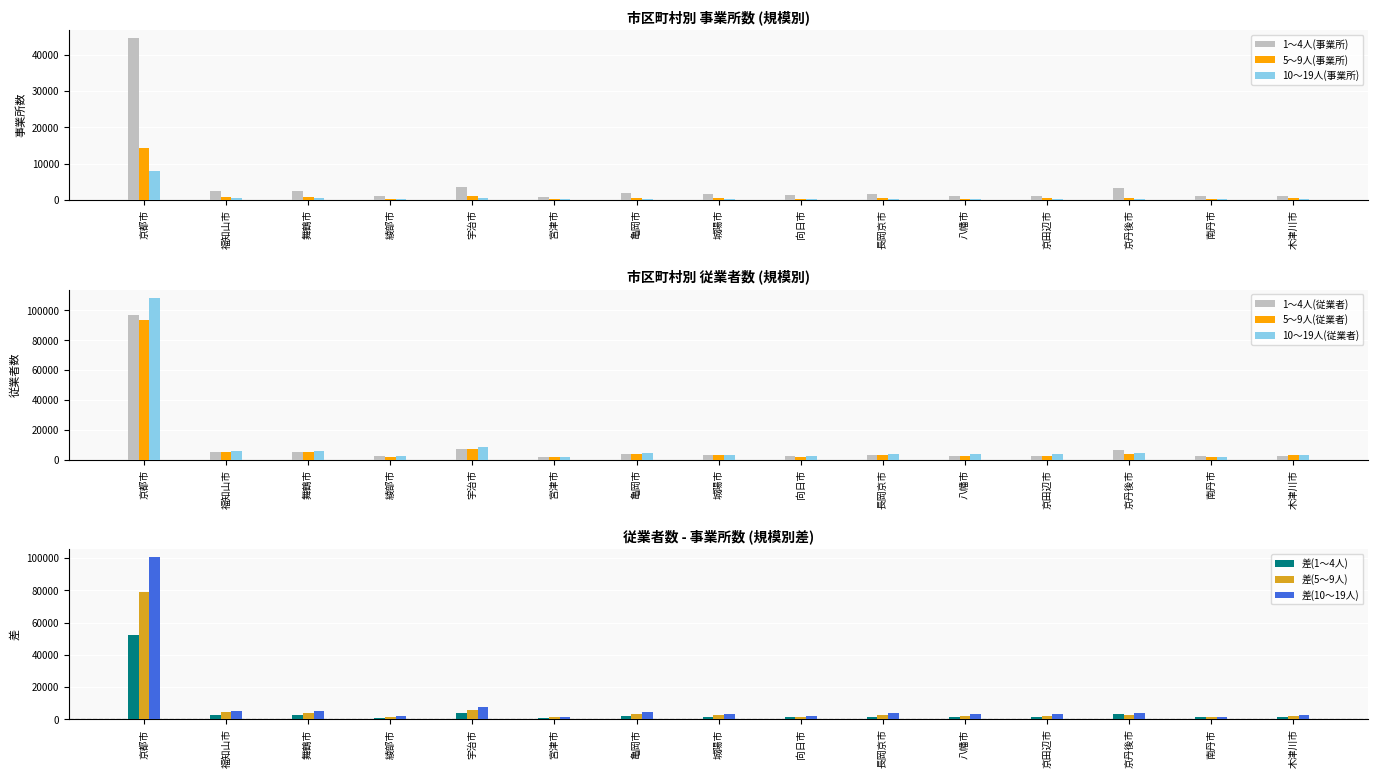

The value of 10～19人(事業所) at 京都市 is 8064. True or false?

True